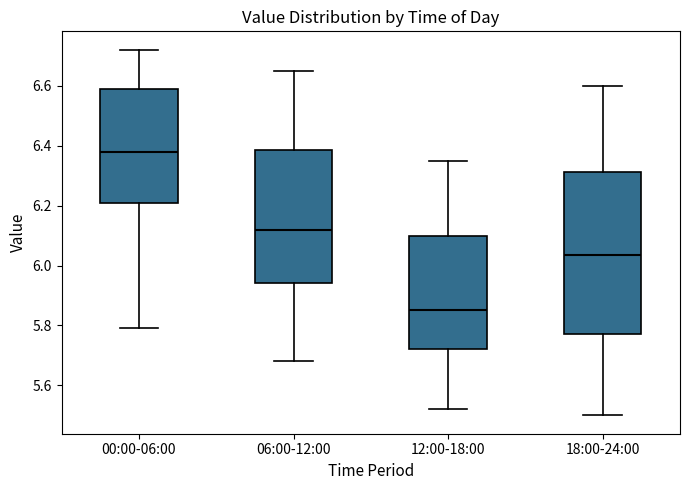

Where does the median line of the box for 06:00-12:00 sit on the y-axis? The values are not printed on the chart, so give them approximately, as read against the axis.

6.12